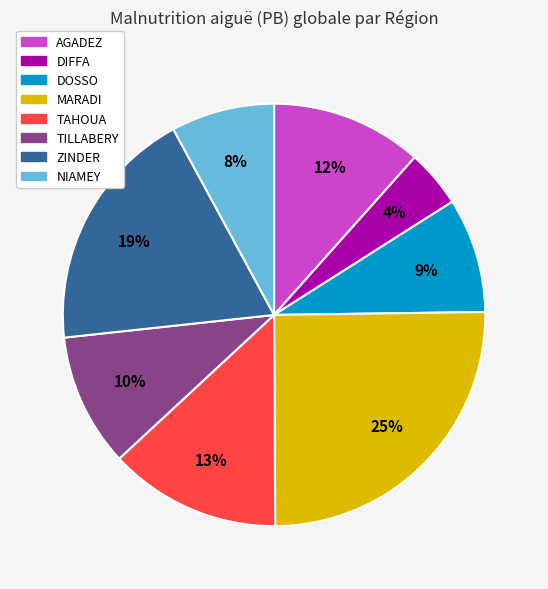

Does MARADI account for over 50% of the chart?

No